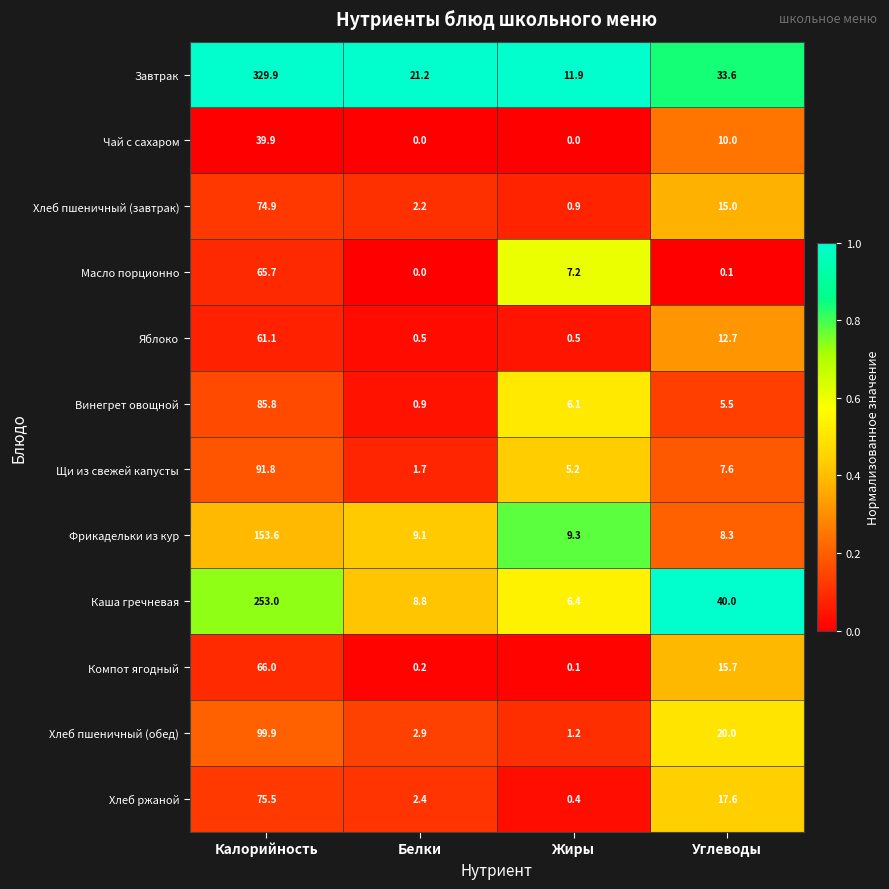

Which category has the lowest value in the Масло порционно series?

Белки